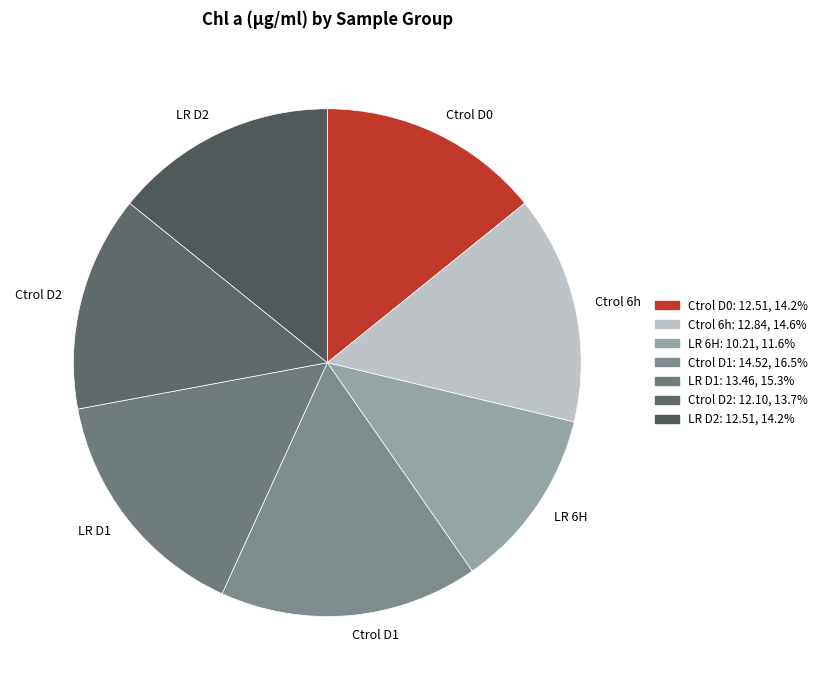

Do LR D1 and LR 6H together represent more than half of the pie?

No